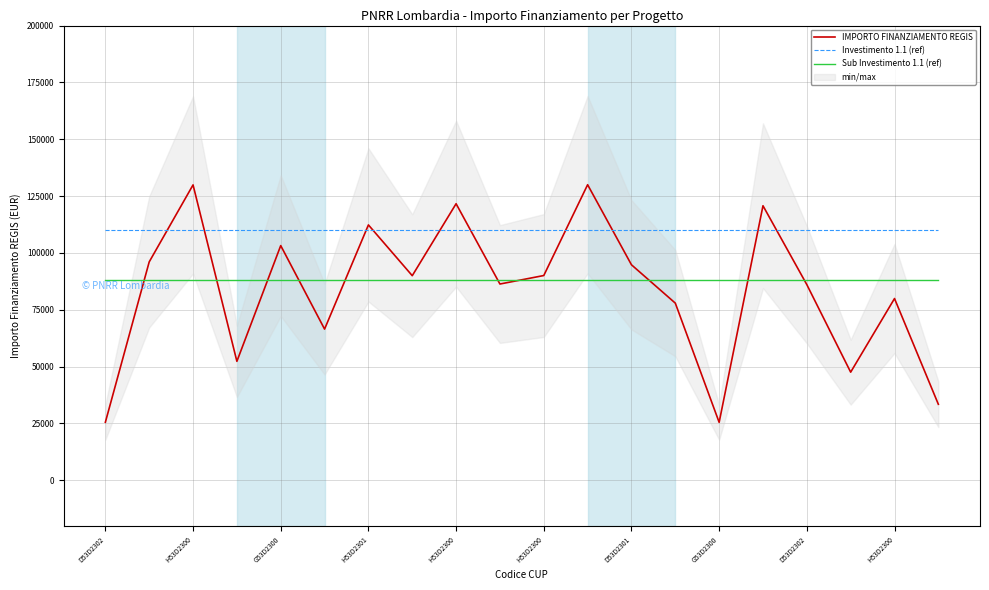

Does the chart display data point markers on the line(s)?

No